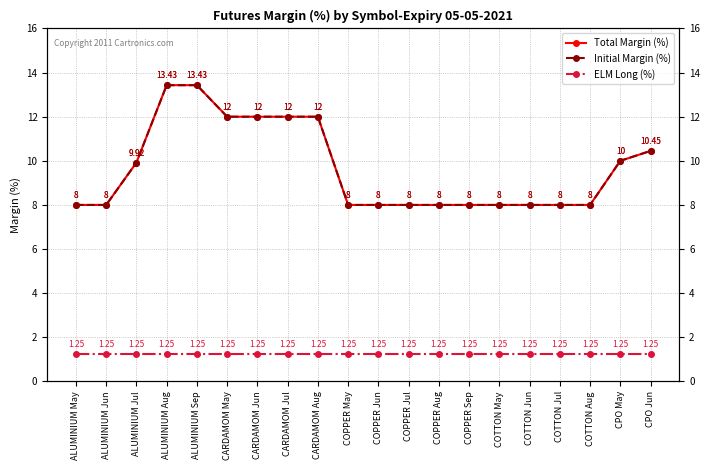

Which series has the largest total across all categories?

Total Margin (%)